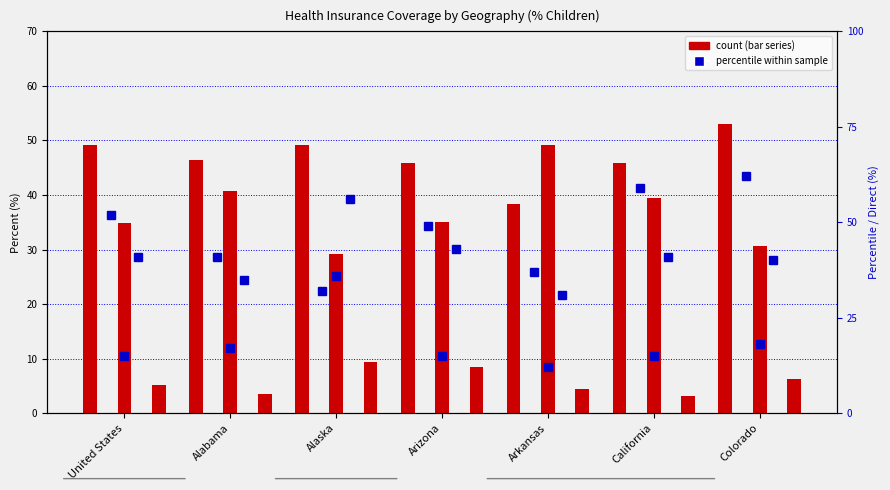

What is the label of the 7th bar from the right?

United States